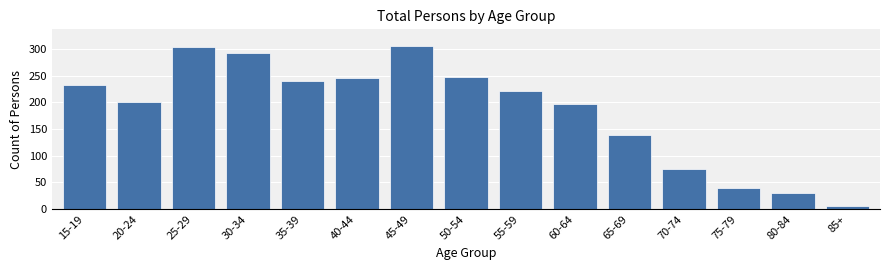

Reading right to left, list all the values displayed in this chart.

85+=6	80-84=30	75-79=39	70-74=76	65-69=138	60-64=197	55-59=222	50-54=247	45-49=306	40-44=245	35-39=240	30-34=293	25-29=304	20-24=201	15-19=232